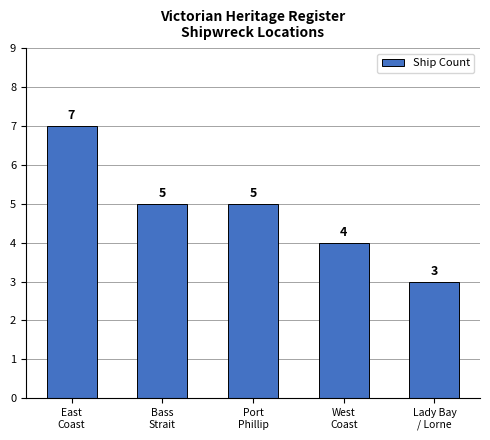

What is the label of the 1st bar from the left?

East
Coast